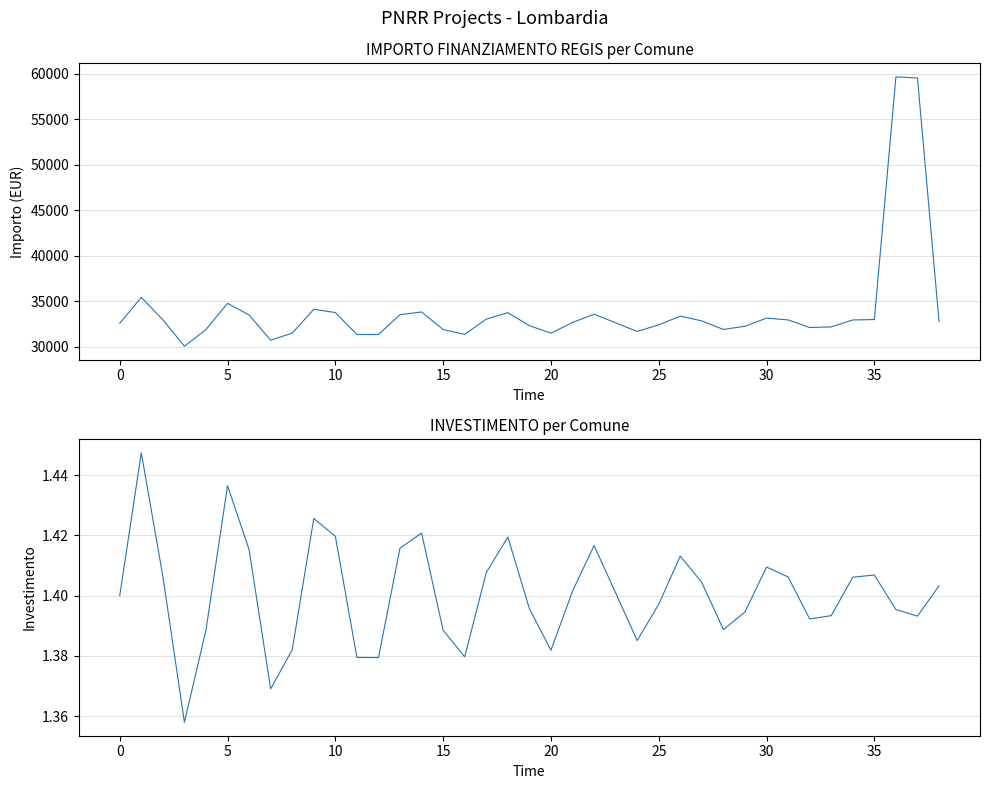

Does the chart have visible grid lines?

Yes